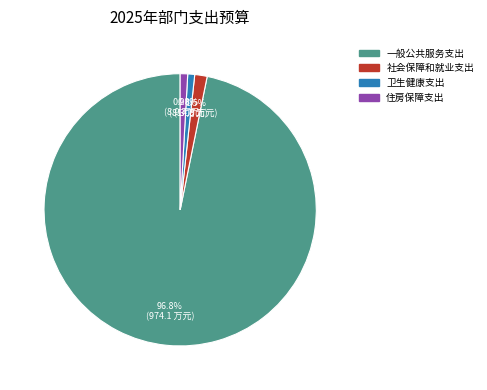

True or false: 住房保障支出 accounts for 1% of the total.

True